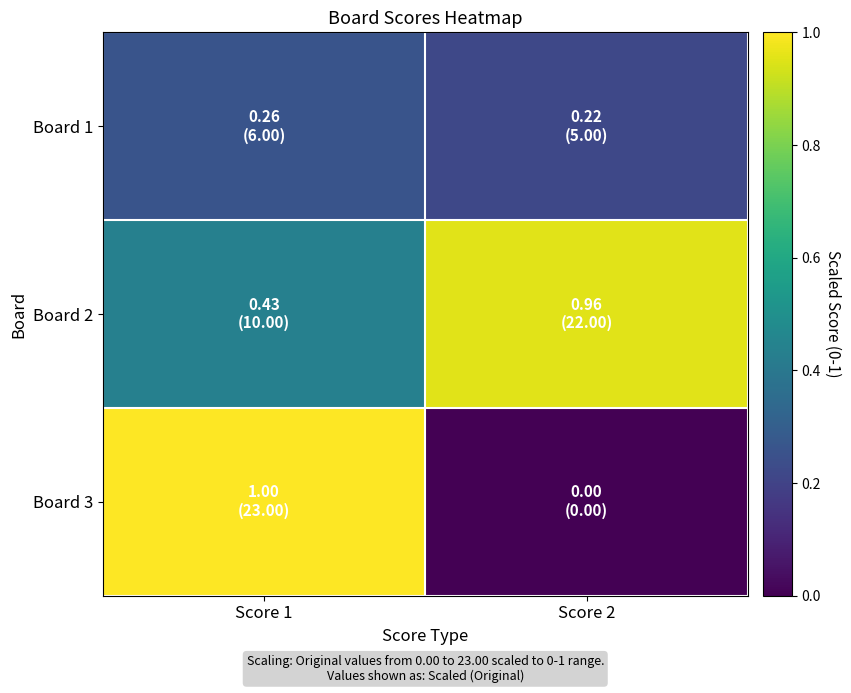

At how many categories does at least one series exceed 0?

2